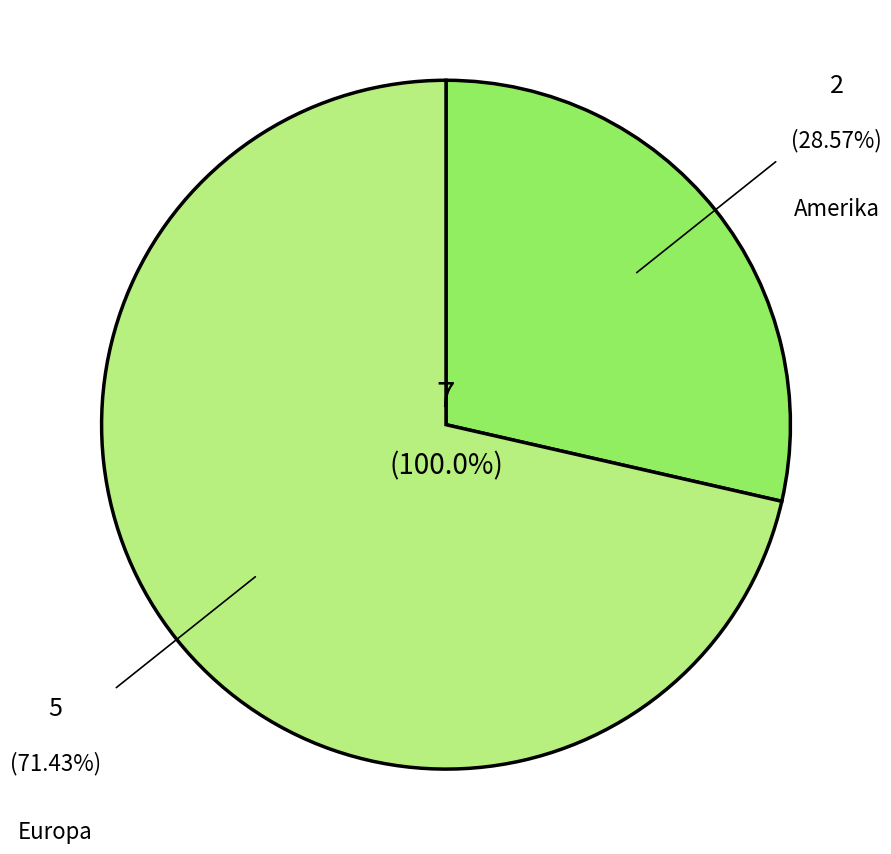

True or false: Europa accounts for 84% of the total.

False